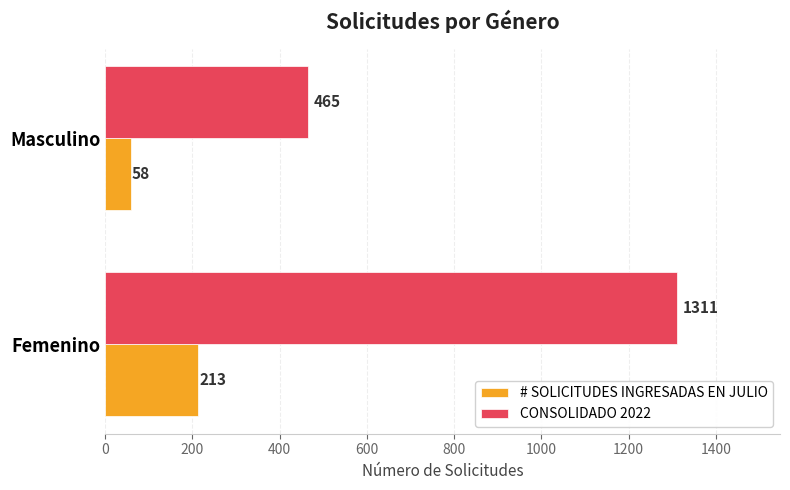

Read the # SOLICITUDES INGRESADAS EN JULIO value at Masculino, to the nearest 50.

50